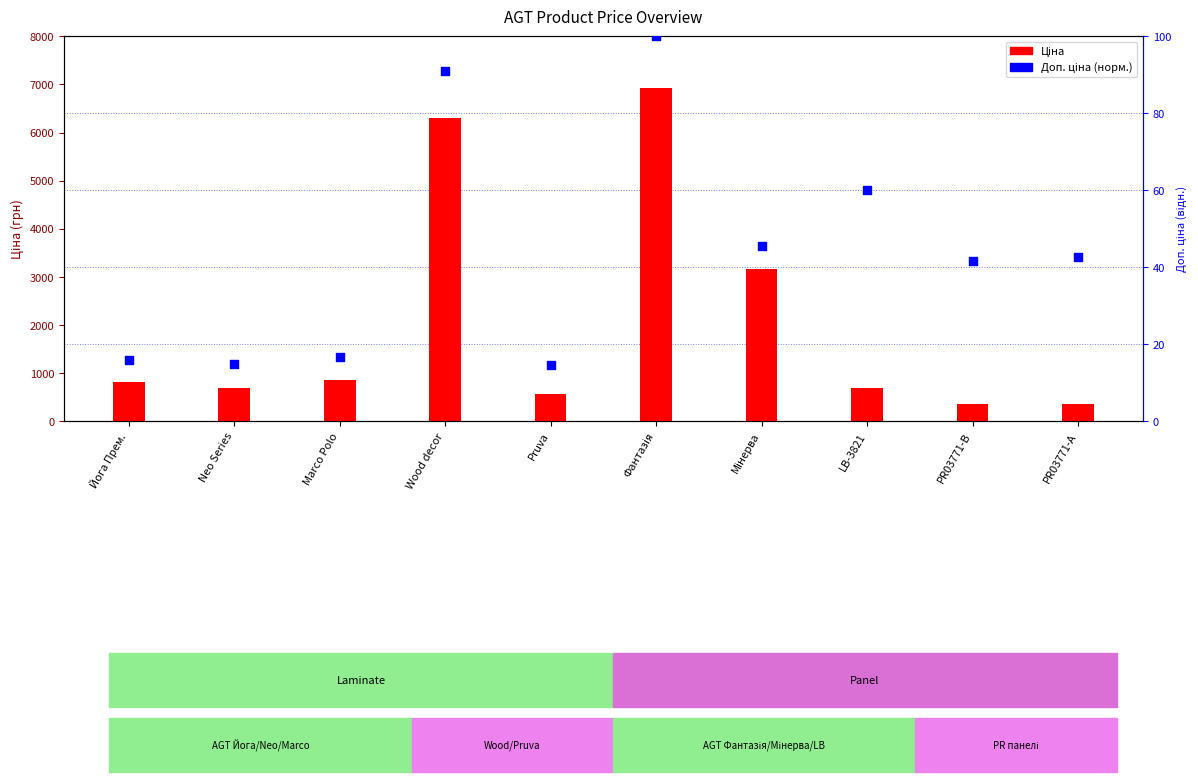

What is the total value across all series at Marco Polo?

865.0